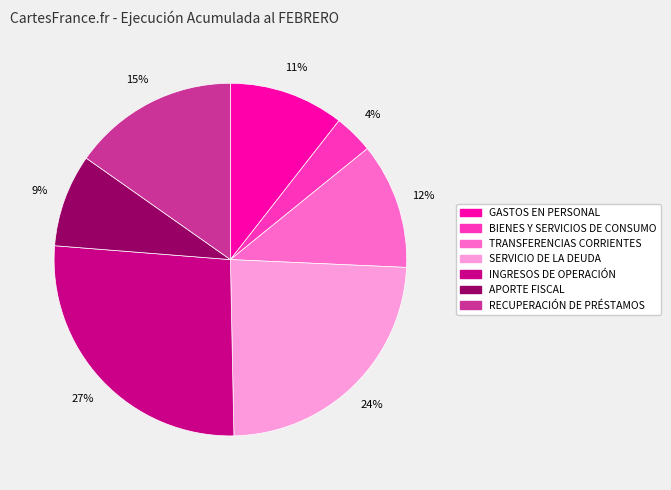

Is it true that APORTE FISCAL is 22% of the pie?

False